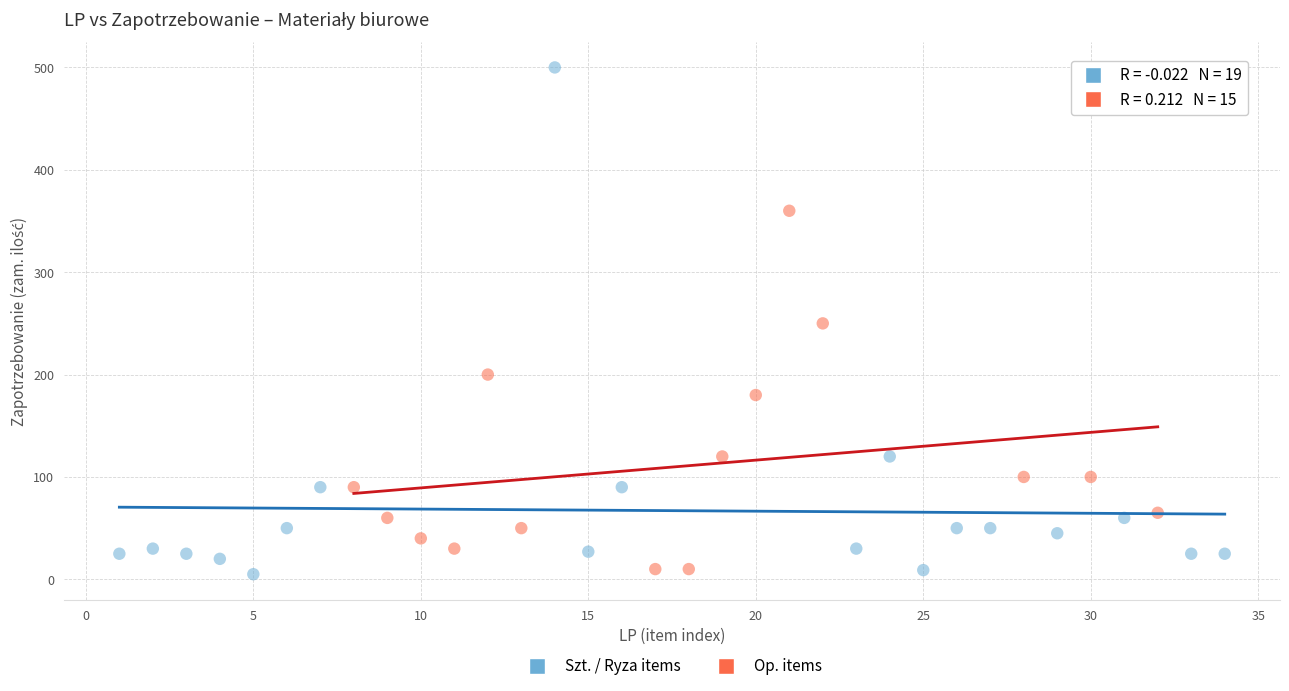

Which series reaches the maximum Y coordinate?

Szt. / Ryza items